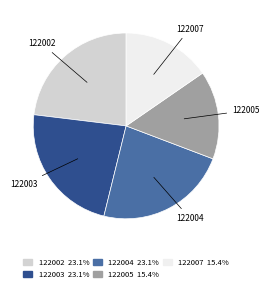

Approximately how many times larger is the value at 122003 compared to 122002?

1.0